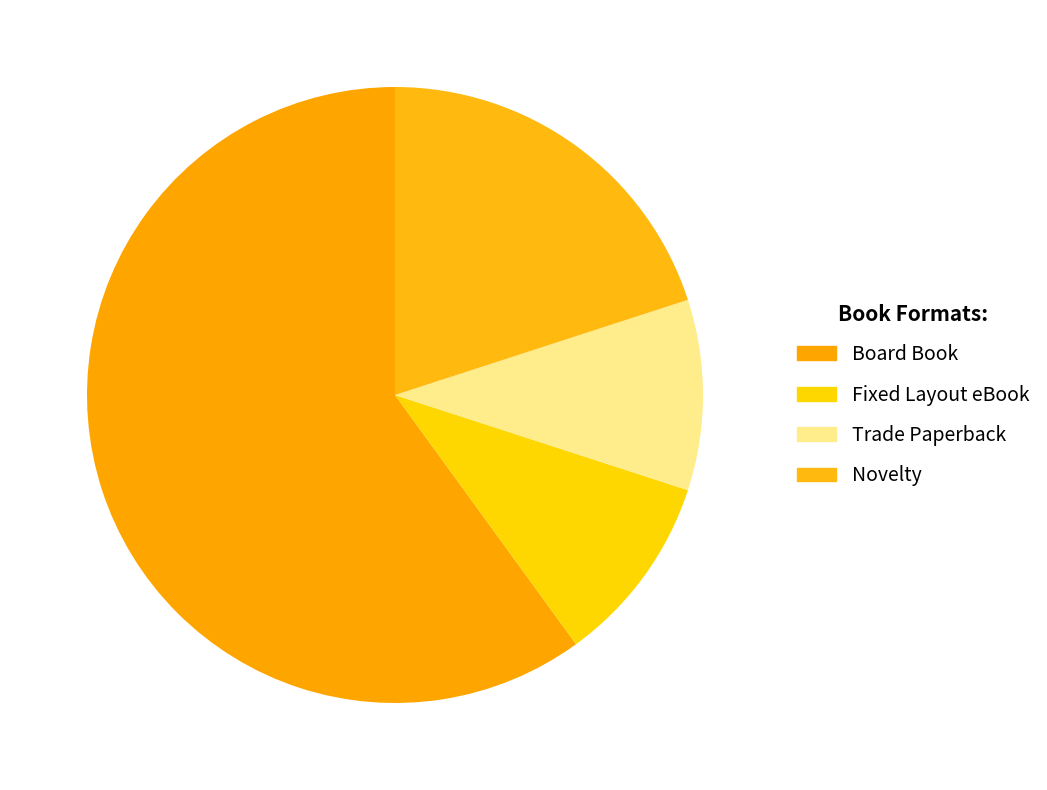

Count the number of slices in the pie.

4